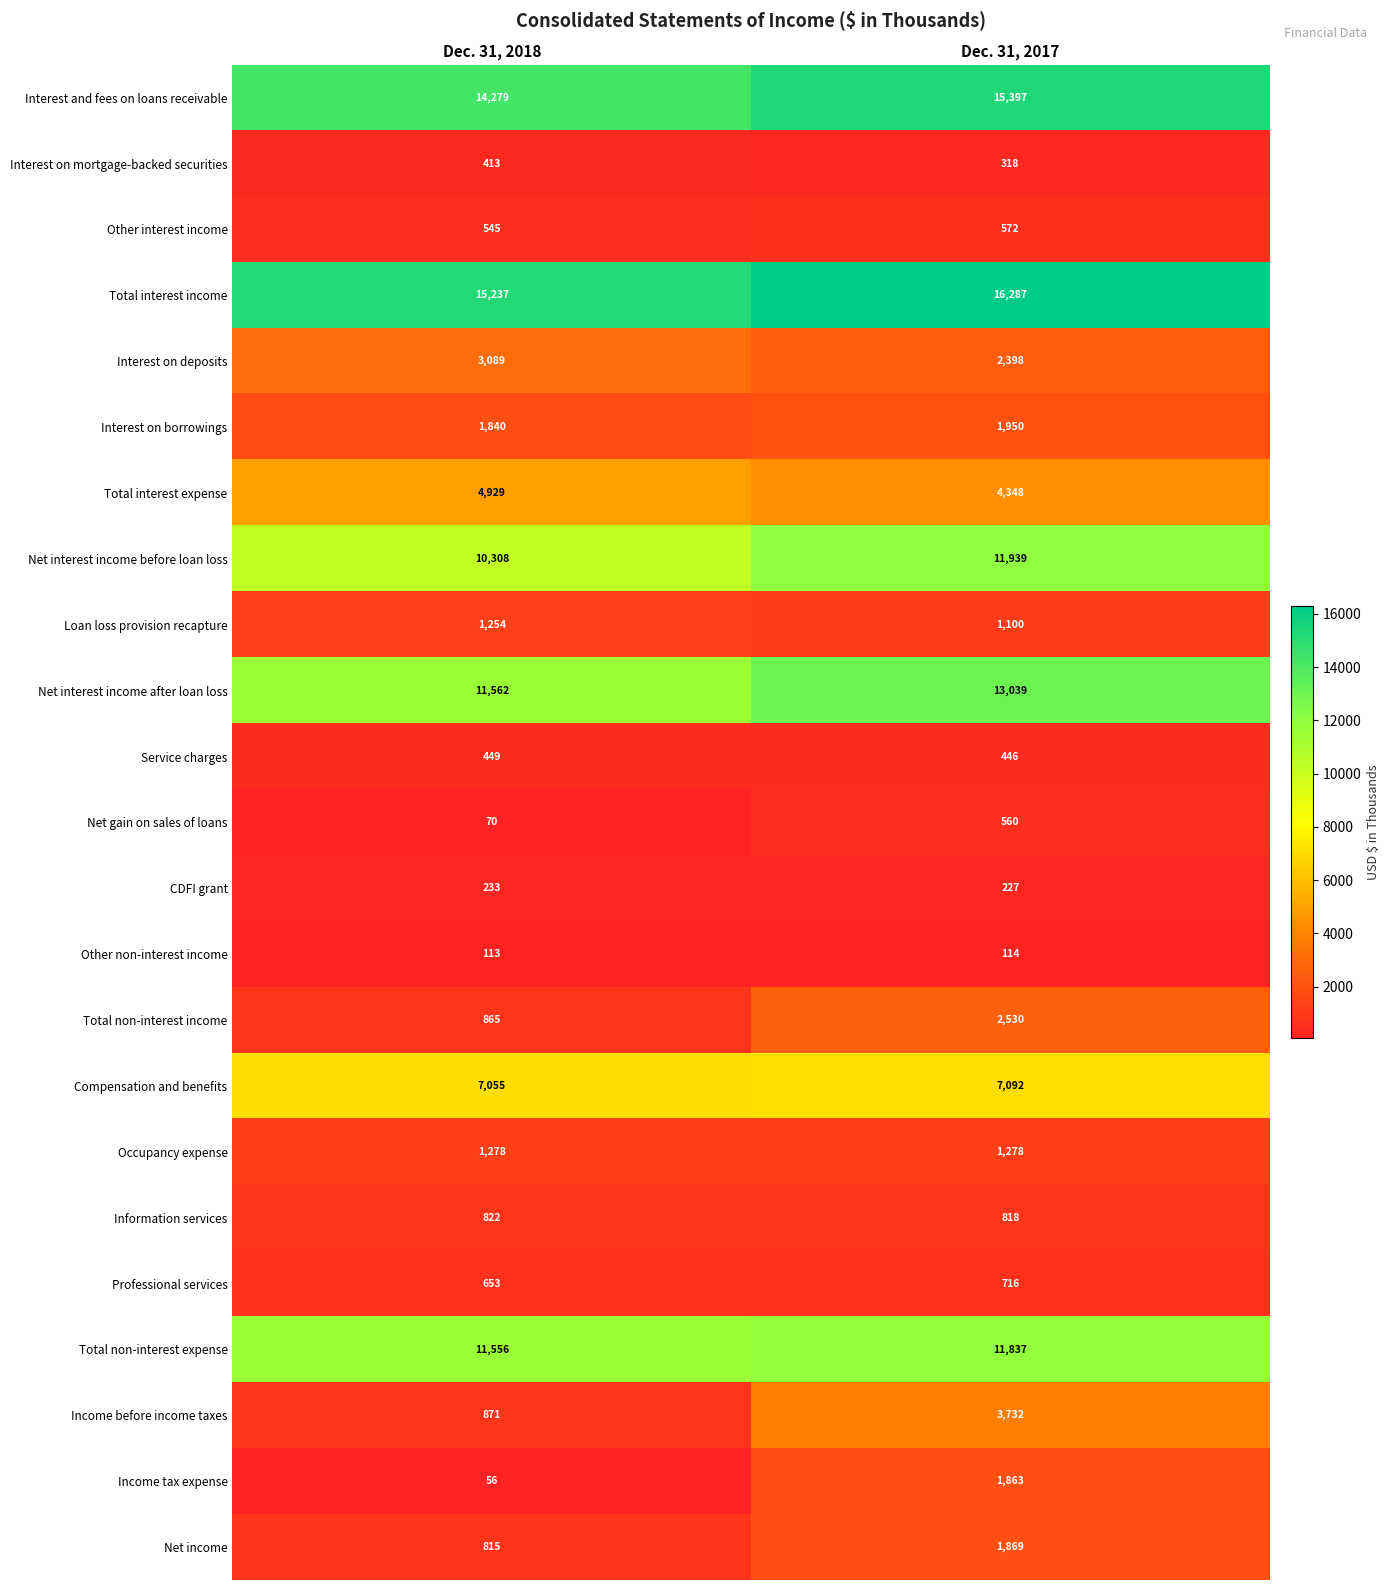

At which category is the sum across all series the highest?

Dec. 31, 2017